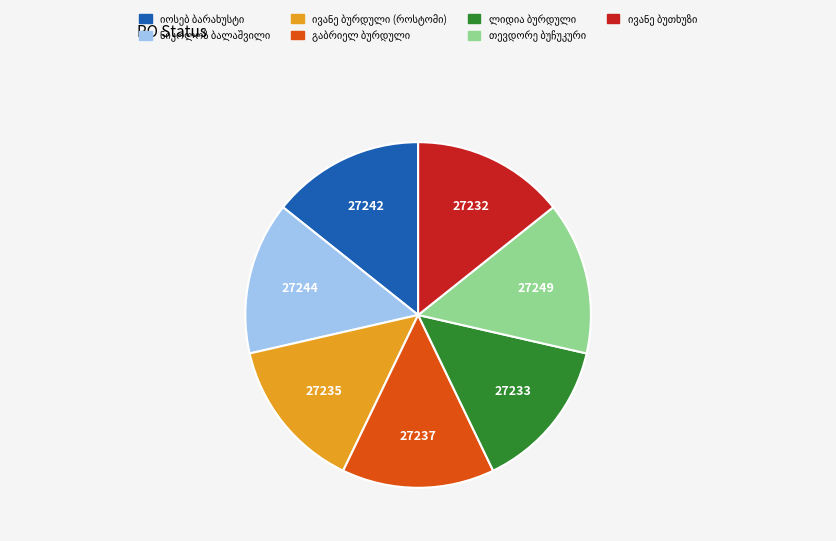

Is ივანე როსტომის ძე ბურდული the majority of the pie?

No